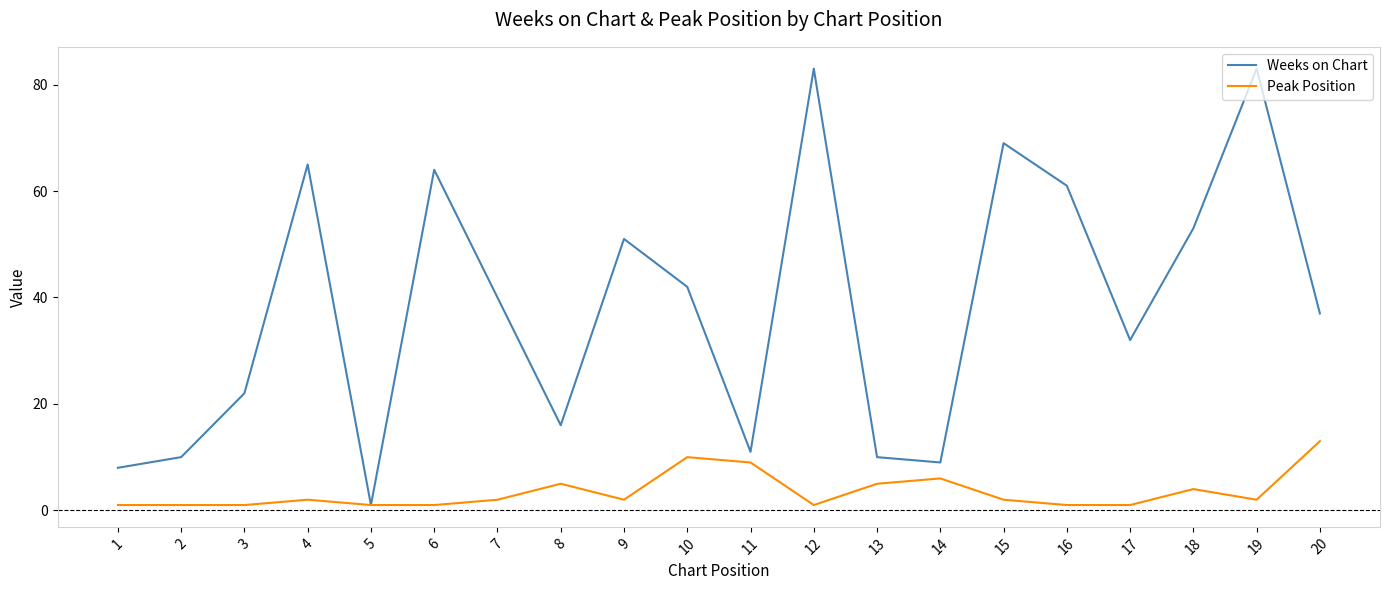

Which category has the highest value in the Peak Position series?

20